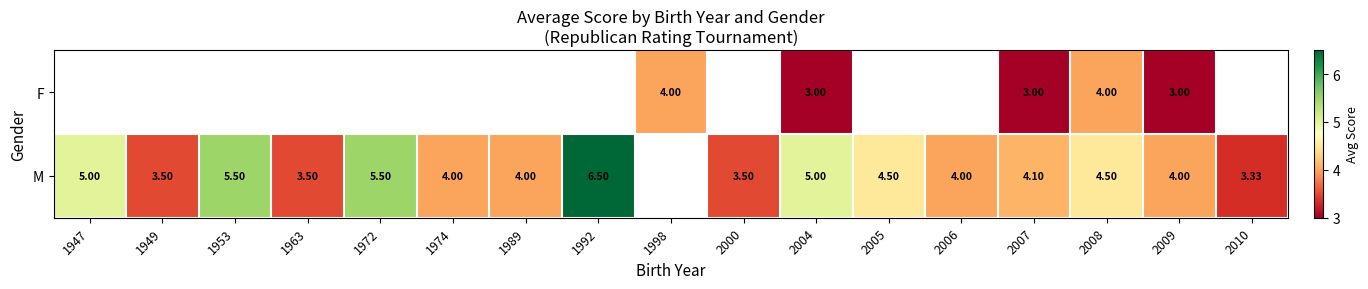

Is the value of F at 1998 greater than the value of M at 1972?

No